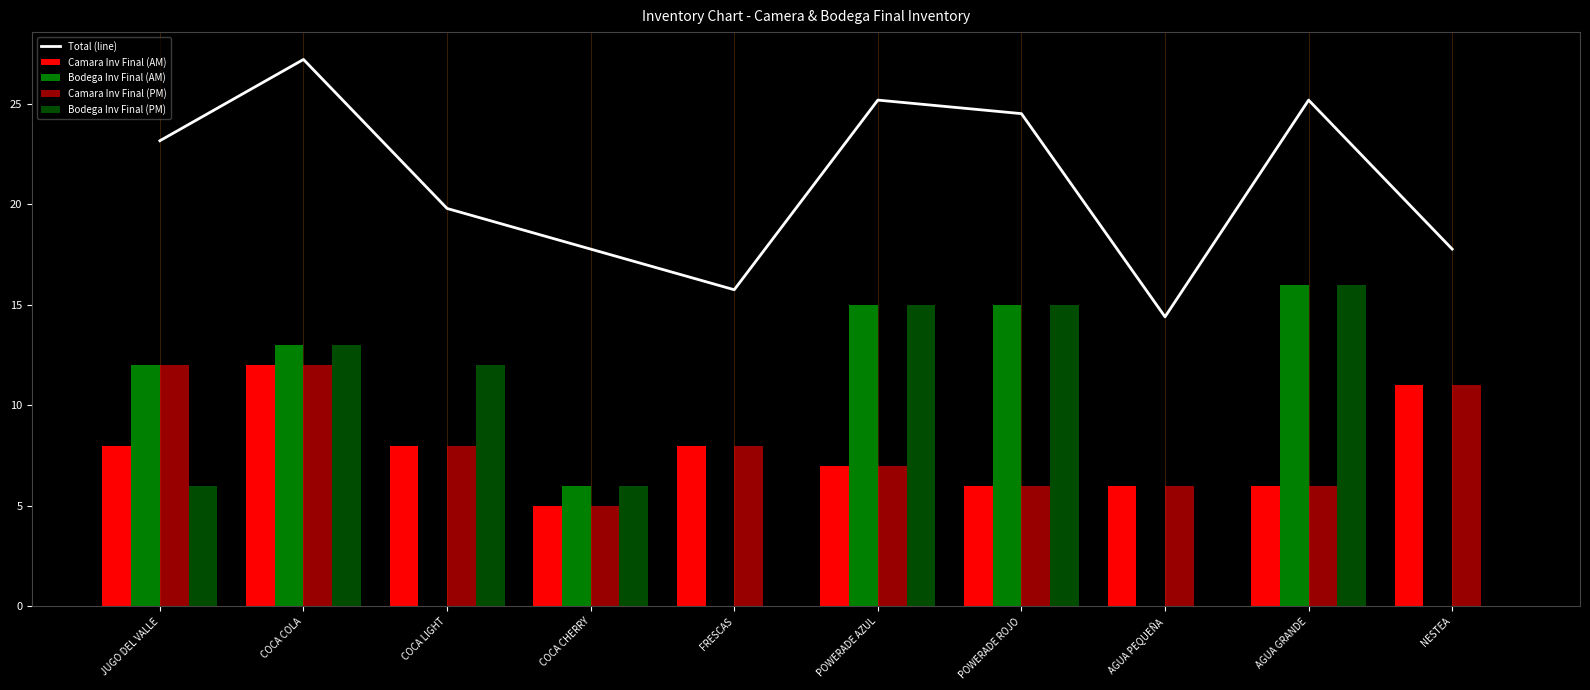

At which label does Camara Inv Final (AM) first exceed 8?

COCA COLA